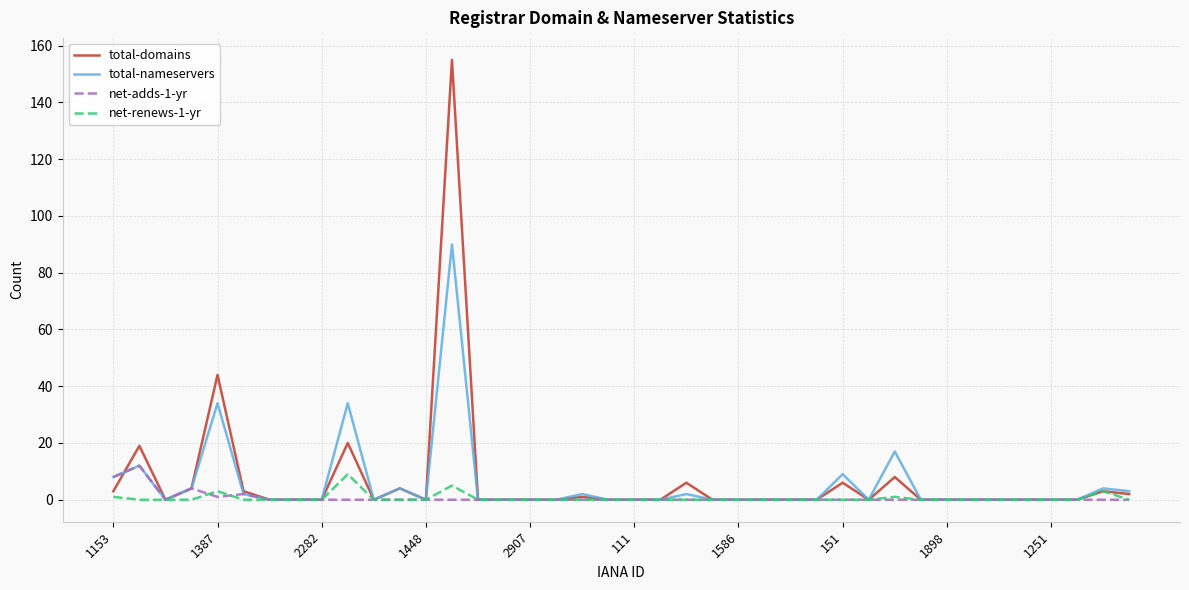

Rank the series by their maximum value, from lowest to highest.

net-renews-1-yr, net-adds-1-yr, total-nameservers, total-domains